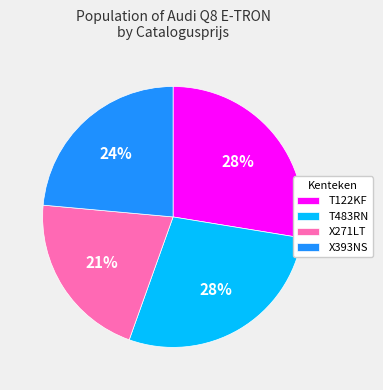

Do T122KF and X271LT together represent more than half of the pie?

No